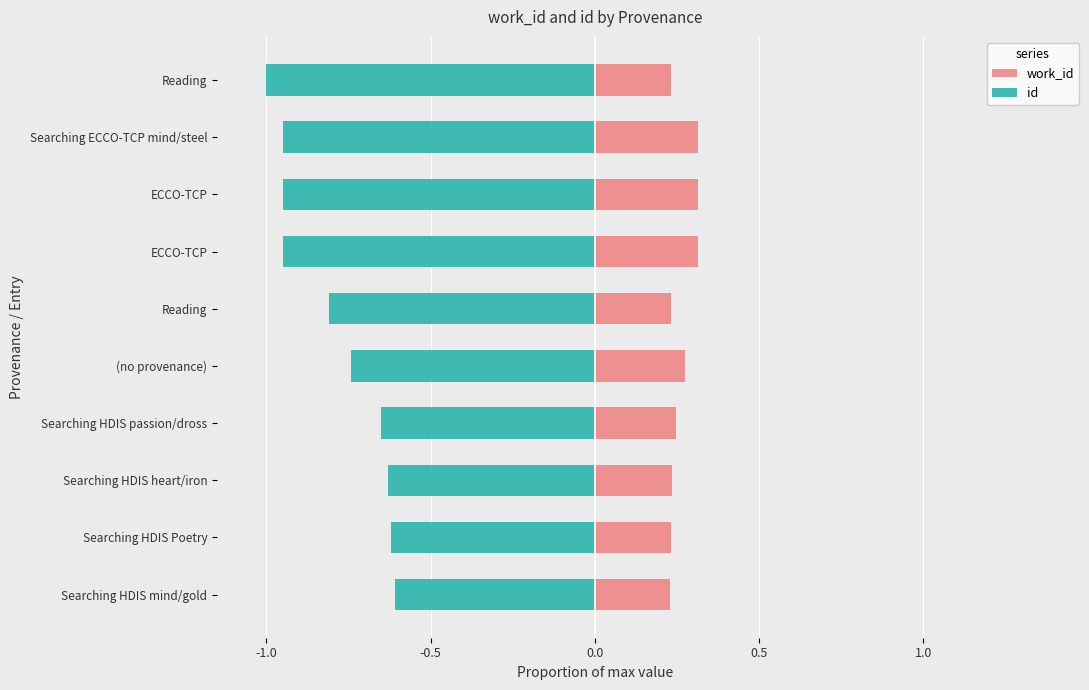

Reading right to left, list all the values displayed in this chart.

work_id: 0.2	0.3	0.3	0.3	0.2	0.3	0.2	0.2	0.2	0.2
id: -1.0	-1.0	-0.9	-0.9	-0.8	-0.7	-0.7	-0.6	-0.6	-0.6